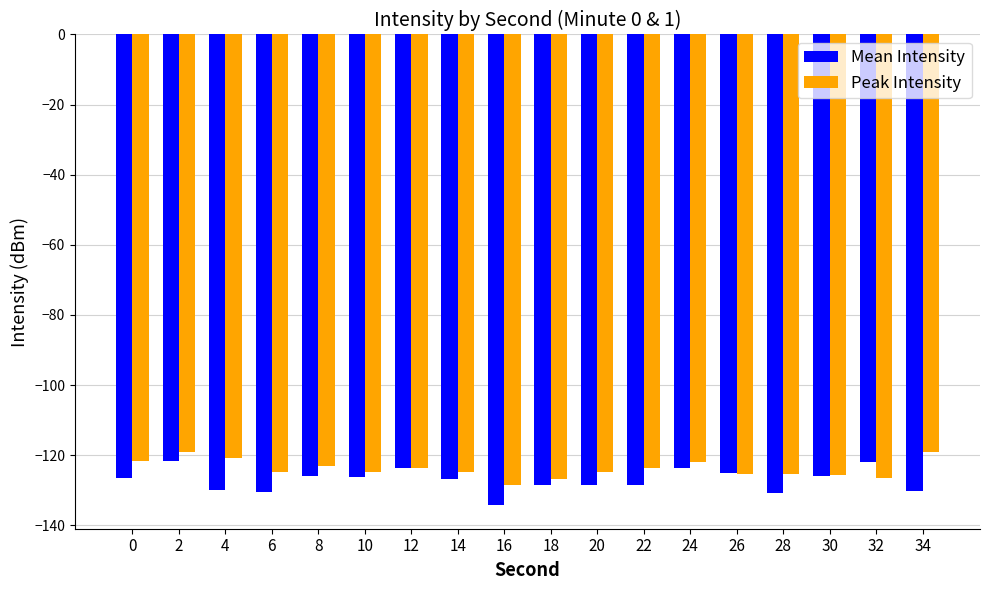

Rank the series by their maximum value, from highest to lowest.

Peak Intensity, Mean Intensity